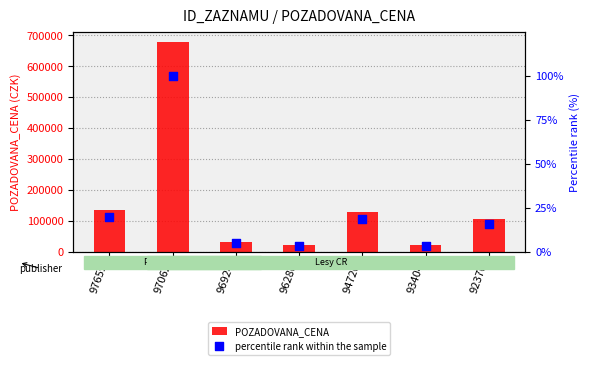

What is the total value across all series at 96286?

22573.3